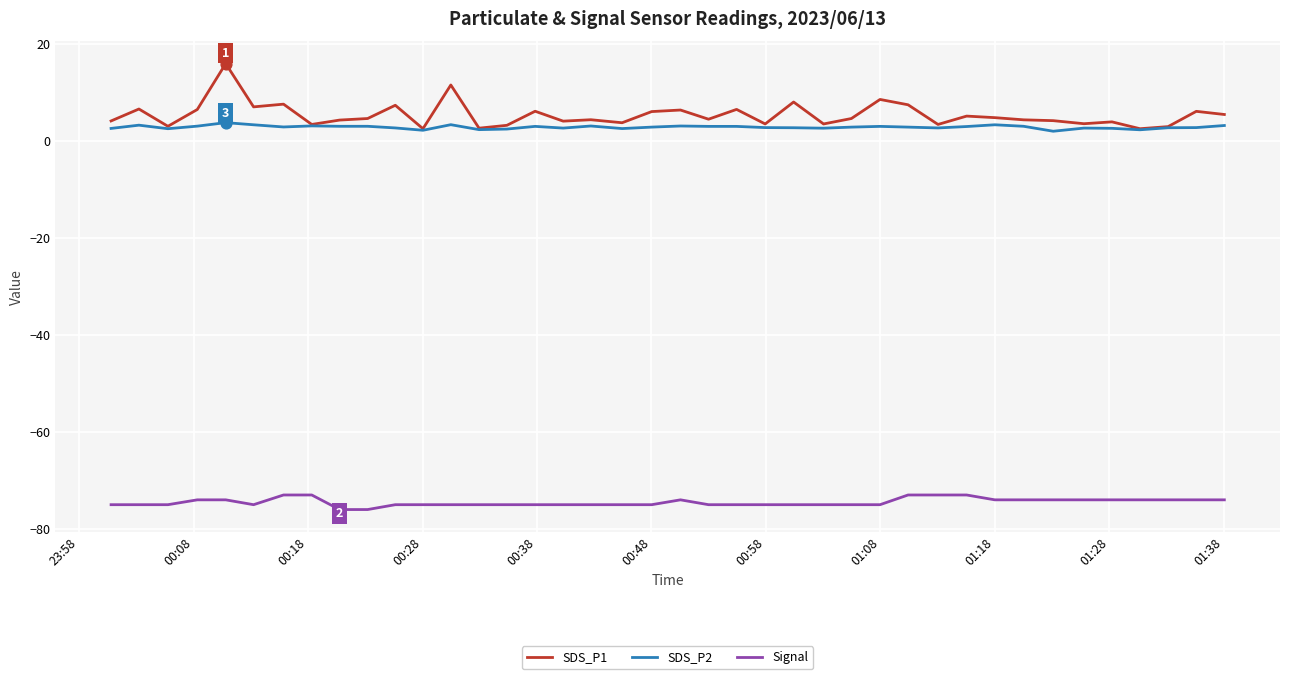

What are all the series names shown in the legend?

SDS_P1, SDS_P2, Signal